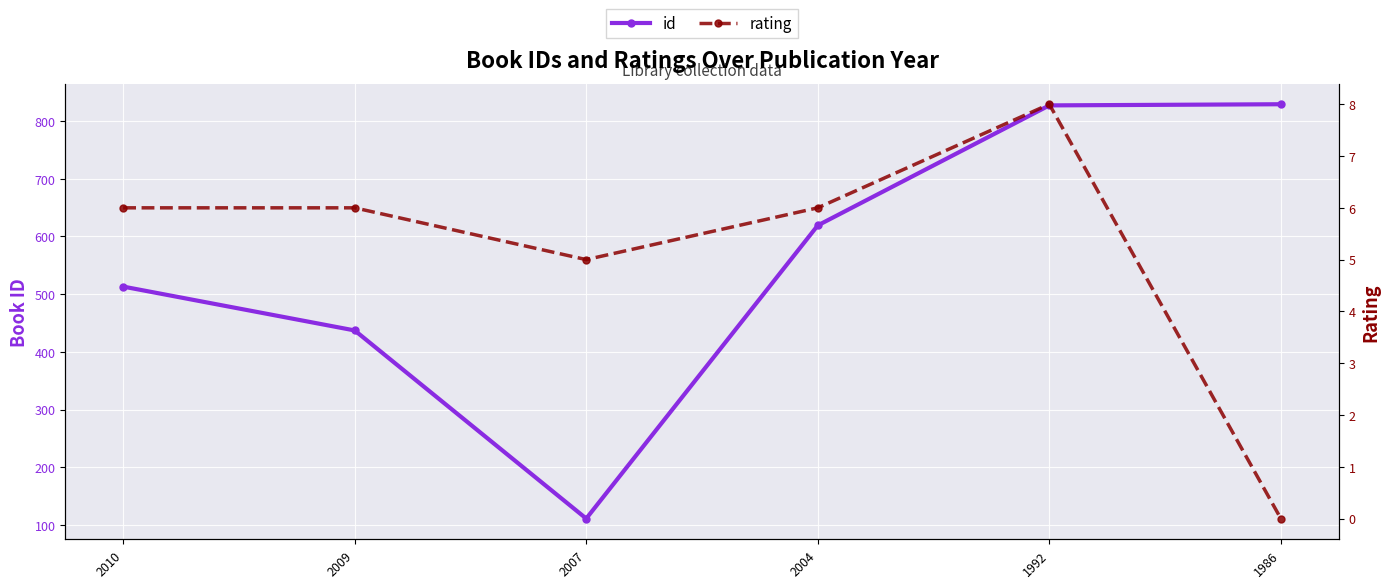

At which label does id first exceed 619?

1992